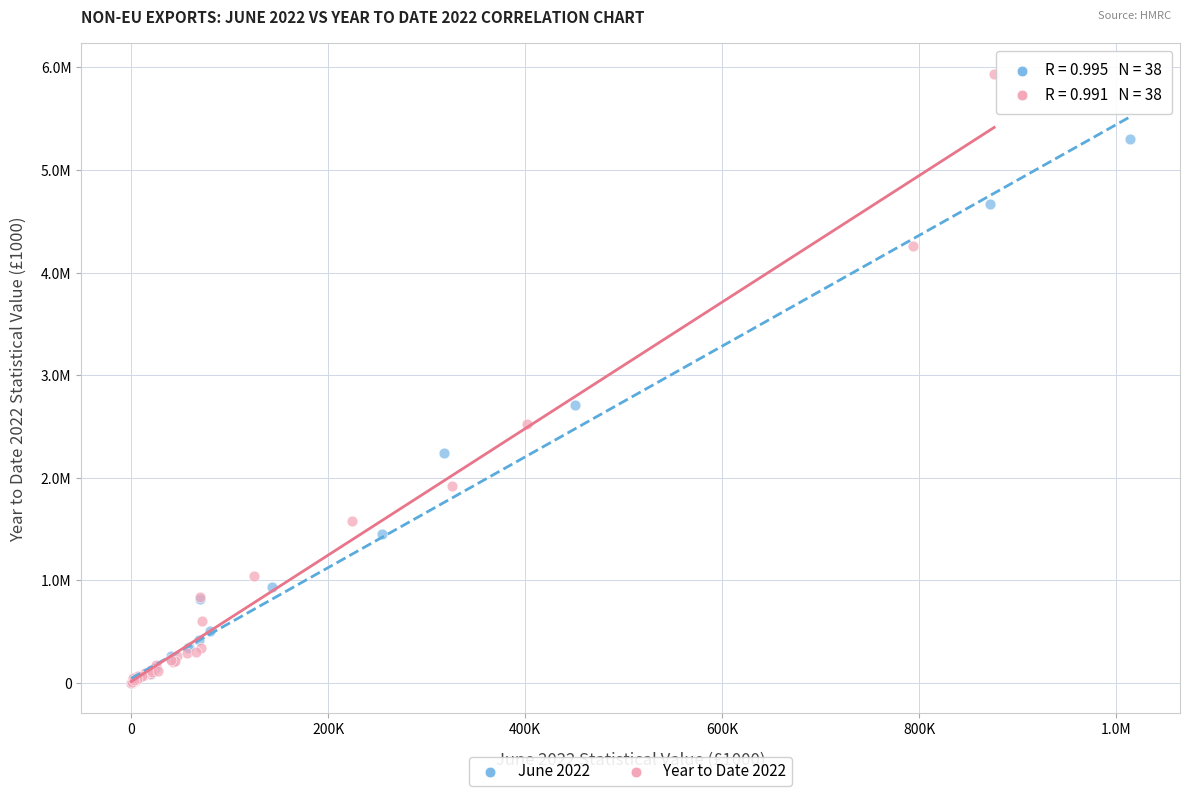

Which series reaches the maximum Y coordinate?

Year to Date 2022